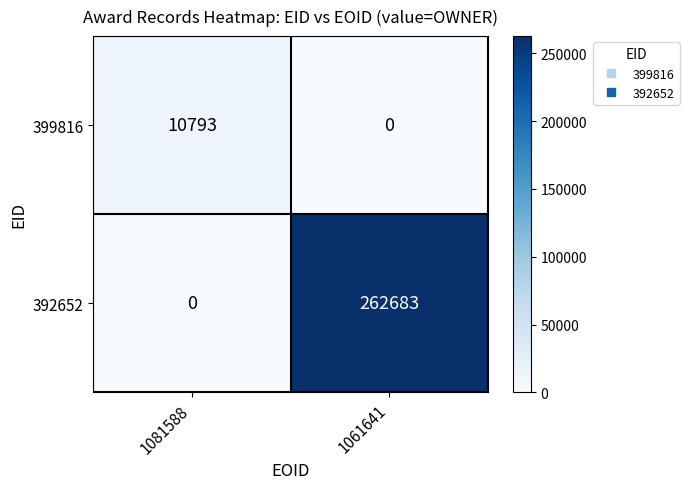

Count the number of categories in the chart.

2